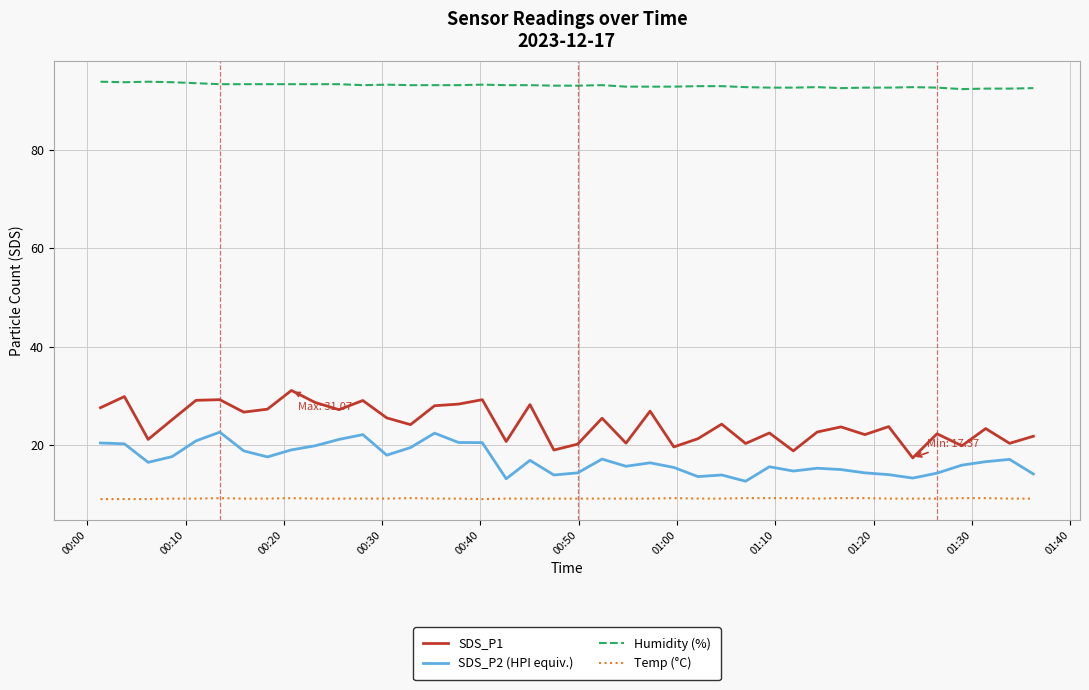

List the series in order of their peak value, lowest first.

Temp (°C), SDS_P2 (HPI equiv.), SDS_P1, Humidity (%)